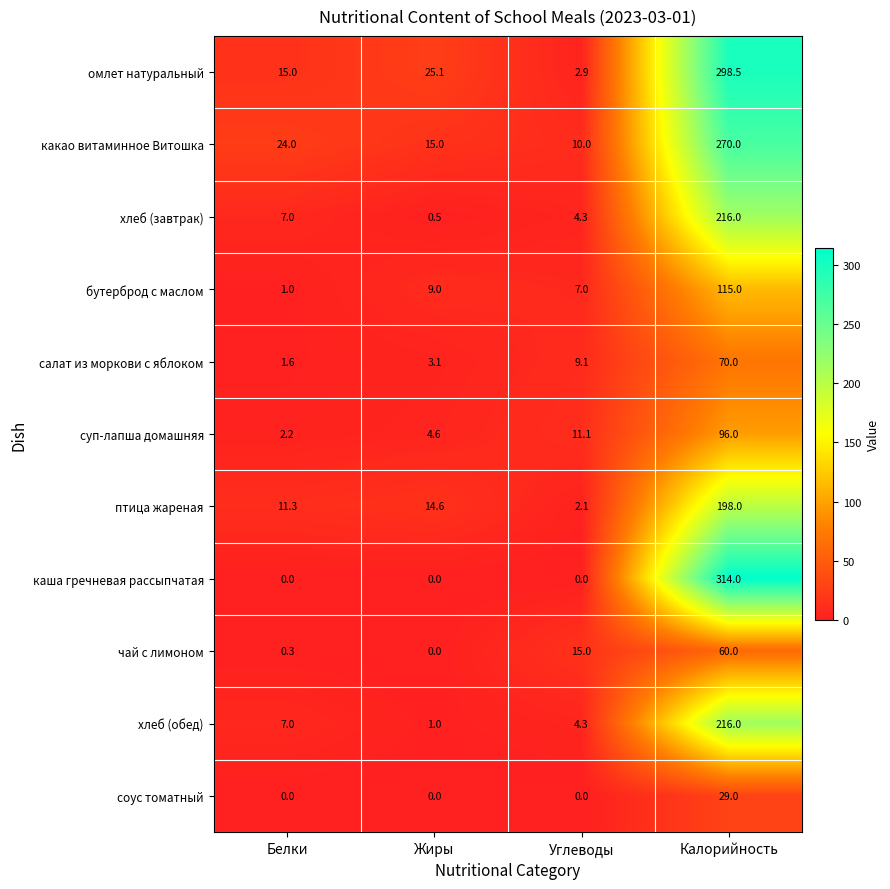

What is the maximum value shown in the chart?

314.0